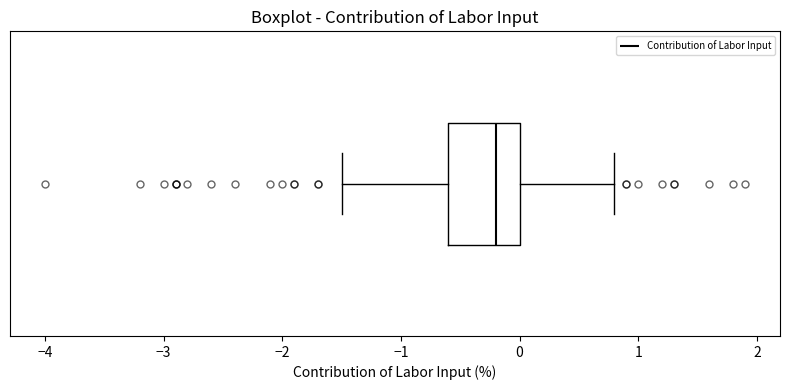

Read this box plot against the x-axis: the position of the median line, the range covered by the box, and the ends of both whiskers. The values are not printed on the chart, so give them approximately, as read against the axis.

median -0.2, box -0.6 to 0.0, whiskers -1.5 to 0.8